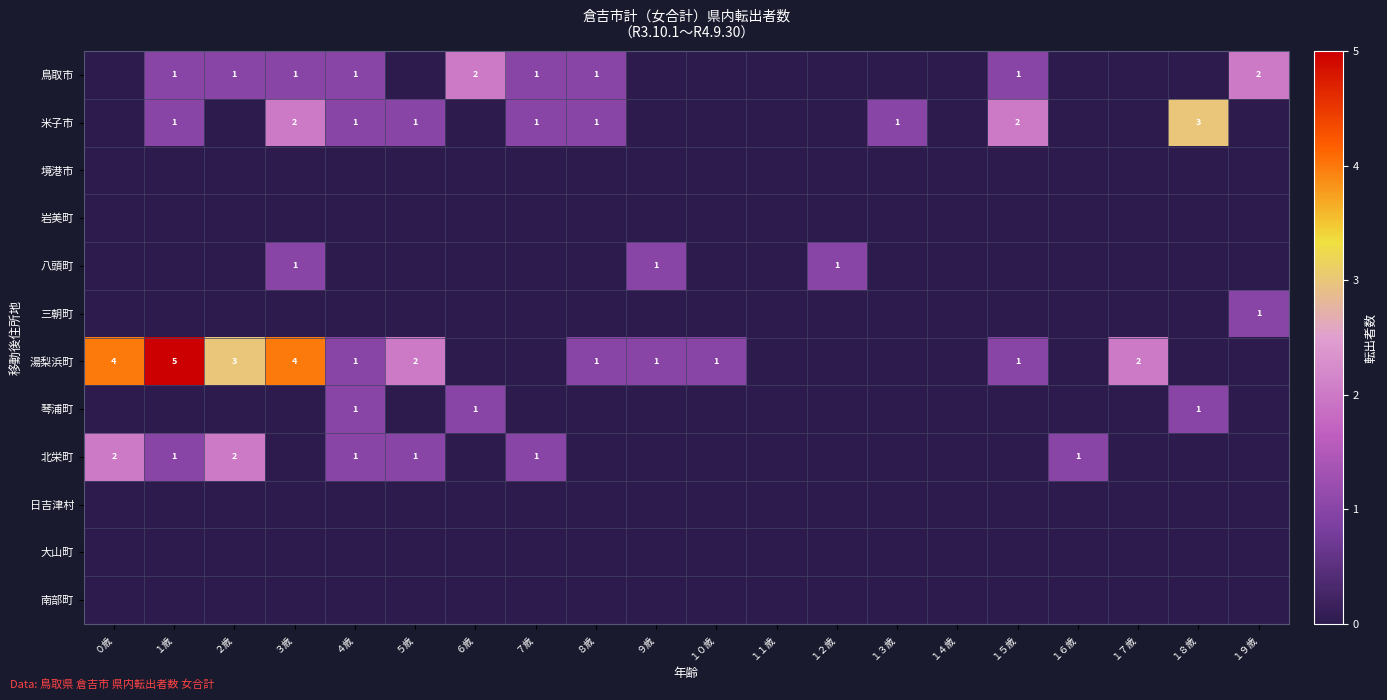

Count the number of data series in this chart.

12